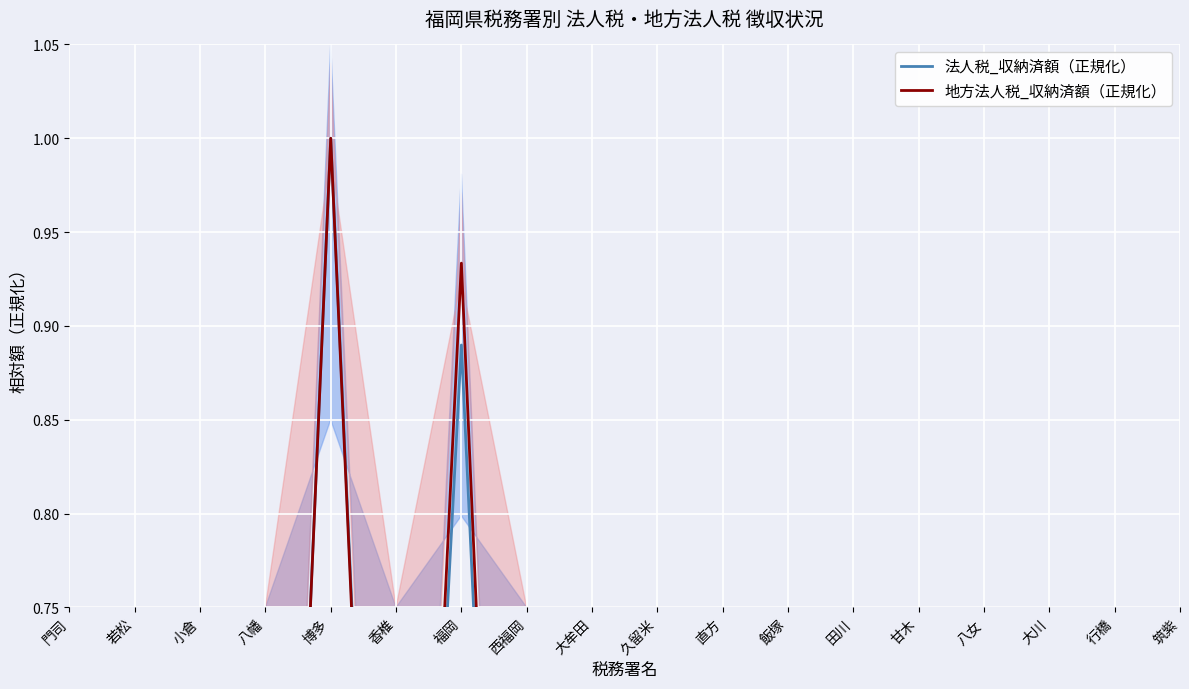

What is the sum of all 地方法人税_収納済額（正規化） values?

3.9